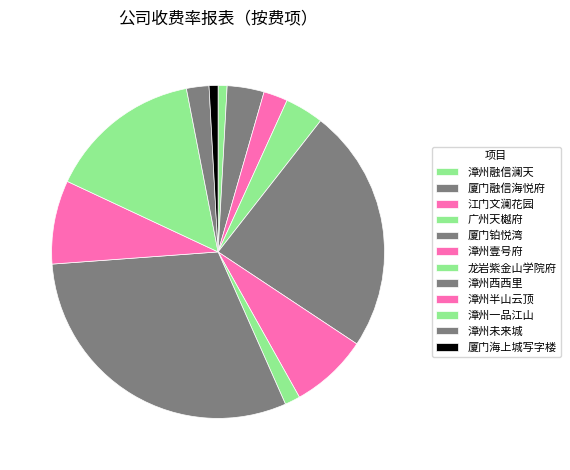

True or false: 漳州融信澜天 accounts for 1% of the total.

True